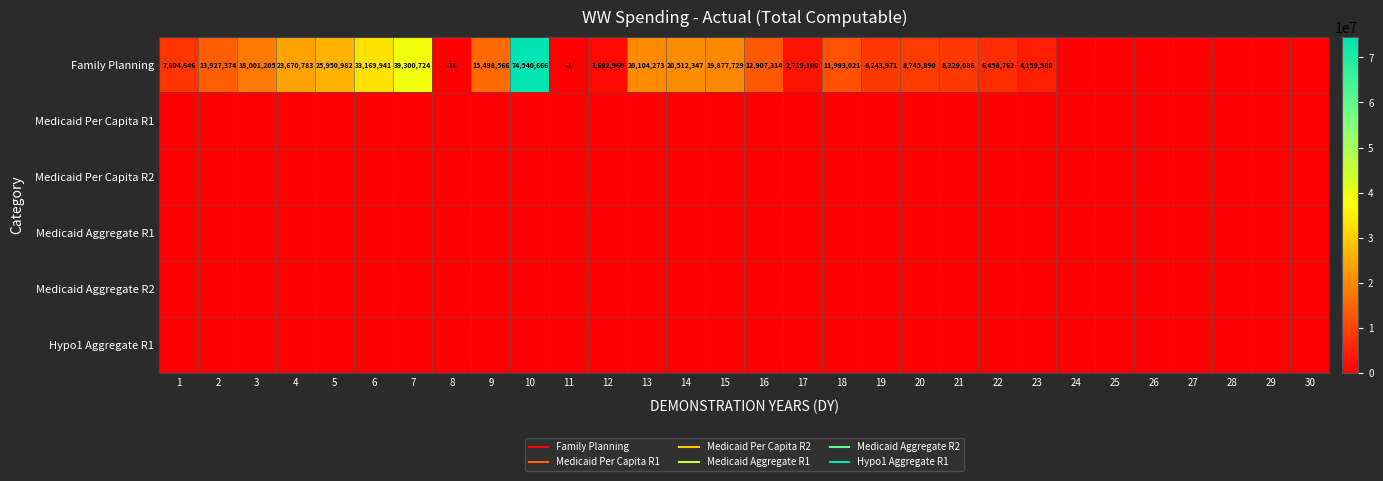

Which label corresponds to the smallest value in the chart?

8